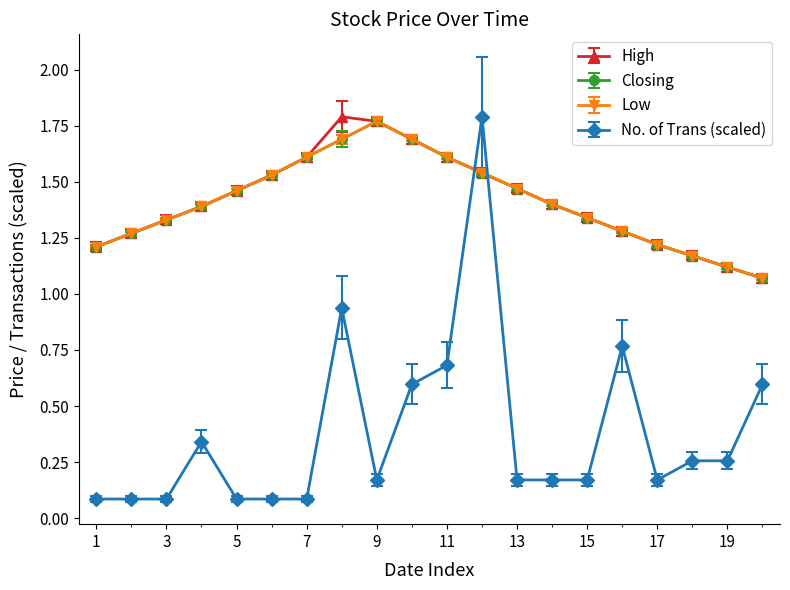

What is the smallest value displayed?

0.1